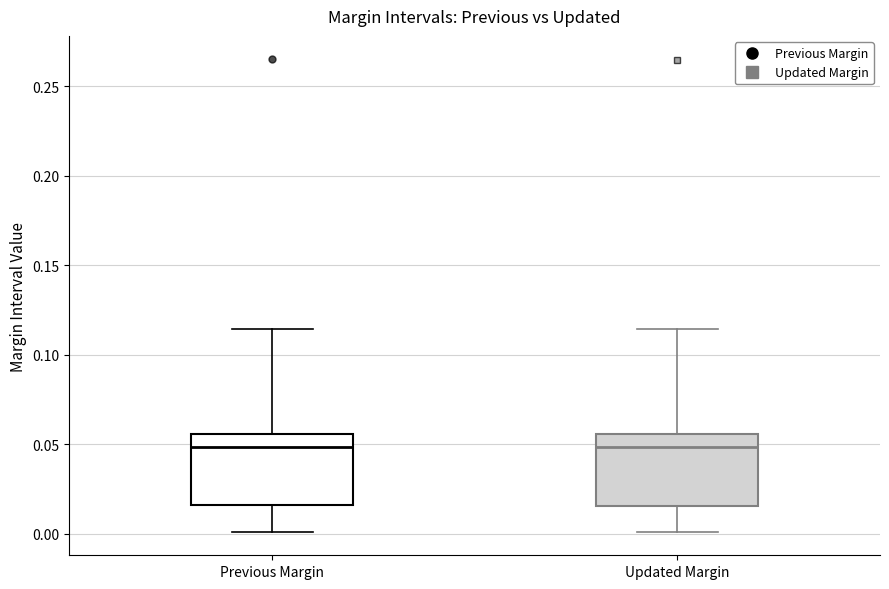

Reading left to right, read every box against the y-axis: the position of its median line, the range the box covers, and the ends of its whiskers. The values are not printed on the chart, so give them approximately, as read against the axis.

Previous Margin: median 0.050, box 0.015 to 0.055, whiskers 0.000 to 0.115
Updated Margin: median 0.050, box 0.015 to 0.055, whiskers 0.000 to 0.115